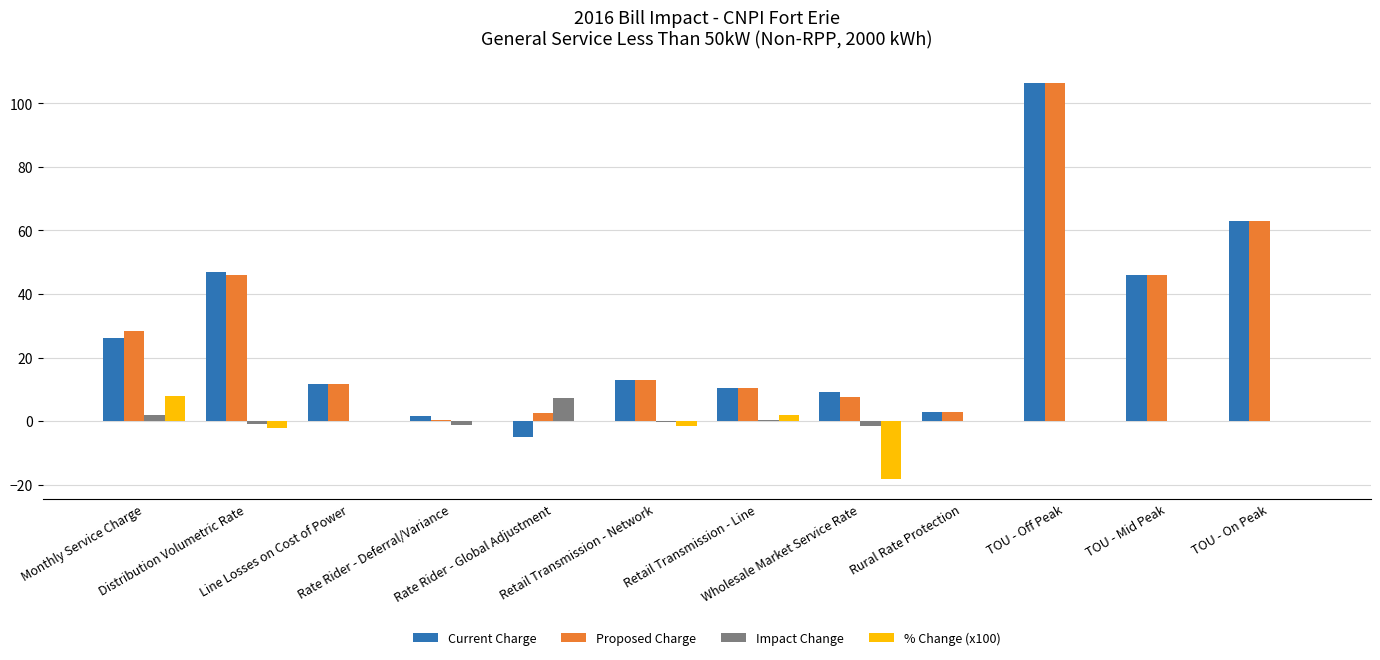

Count the number of data series in this chart.

4